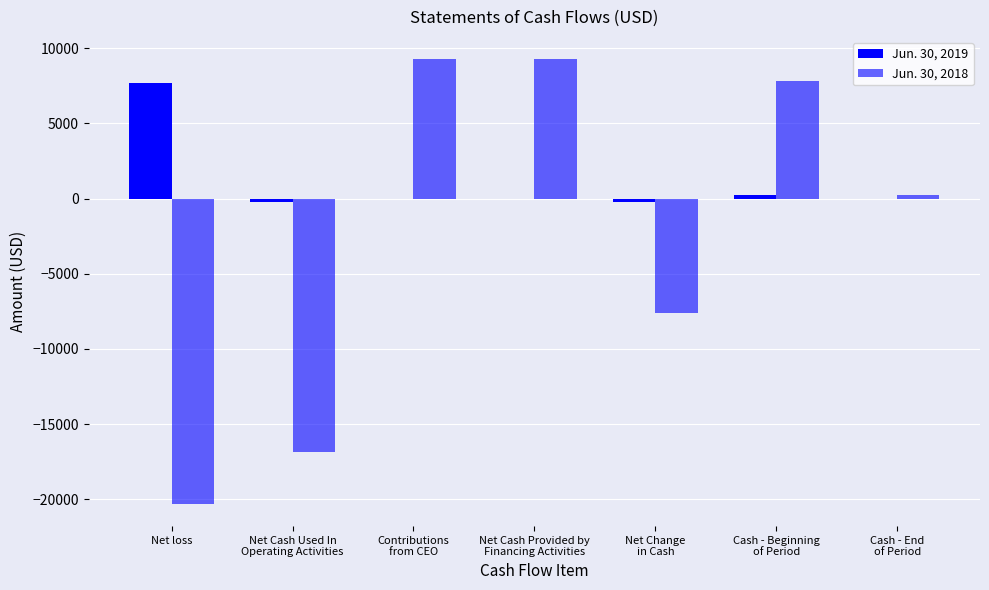

How many data points does each series have?

7